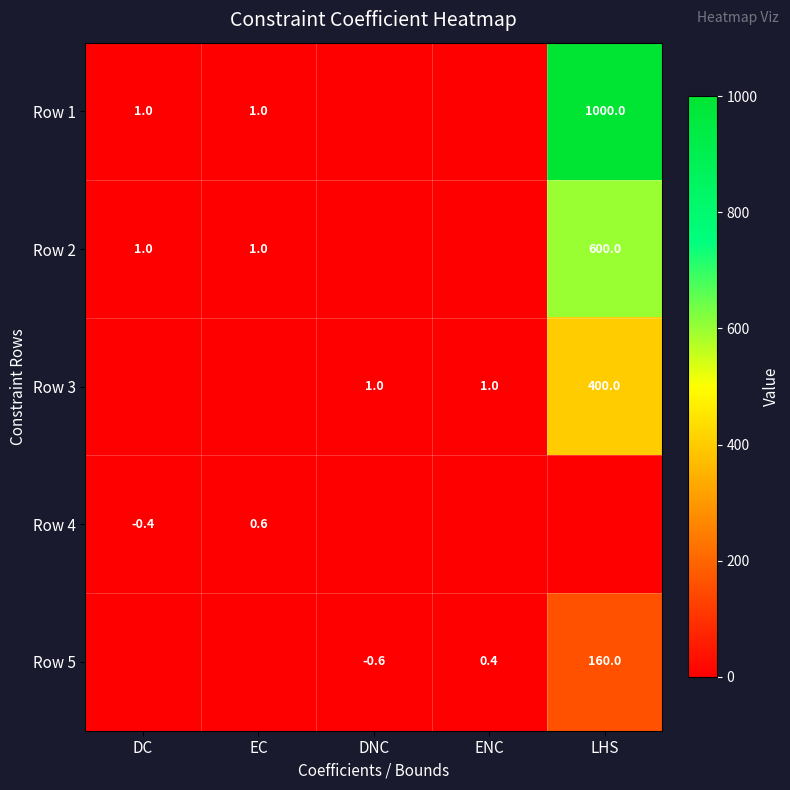

What is the difference between the highest and lowest values at ENC?

1.0